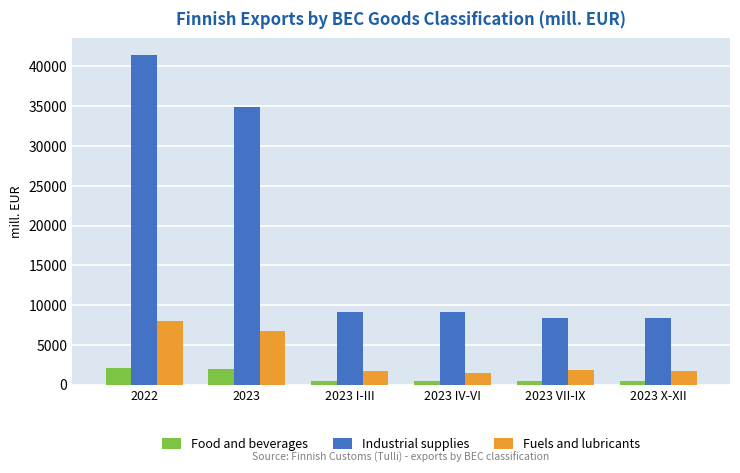

True or false: Fuels and lubricants has a value of 1710.2 at 2023 I-III.

True